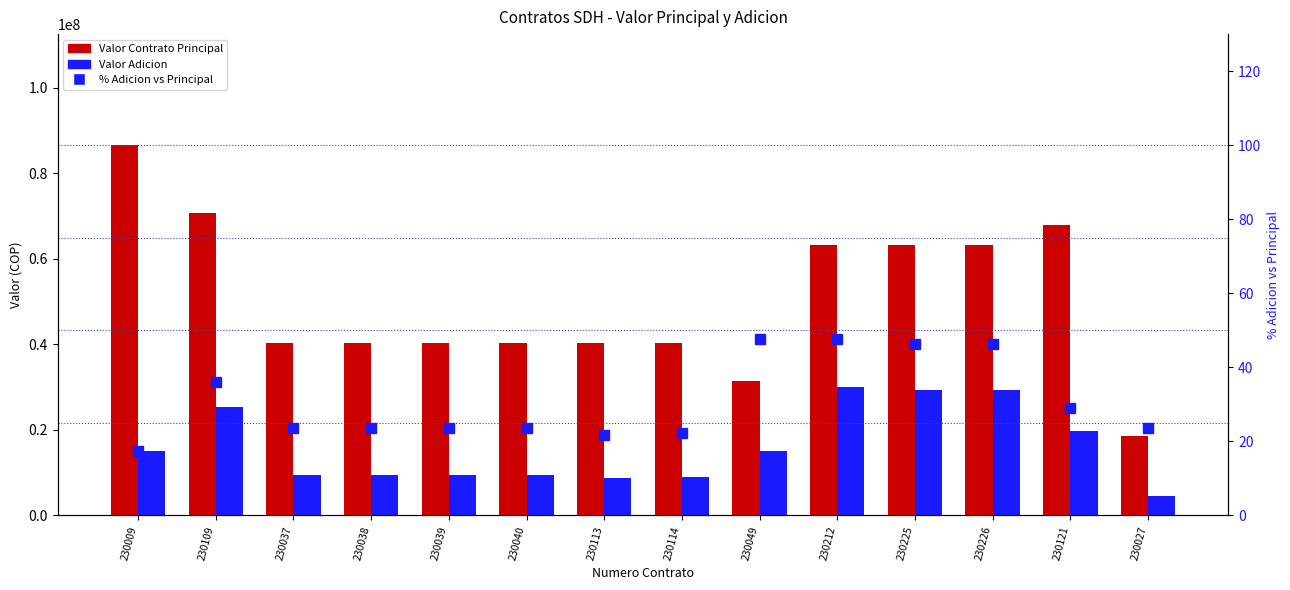

Where does the % Adicion vs Principal series first go above 23?

230109